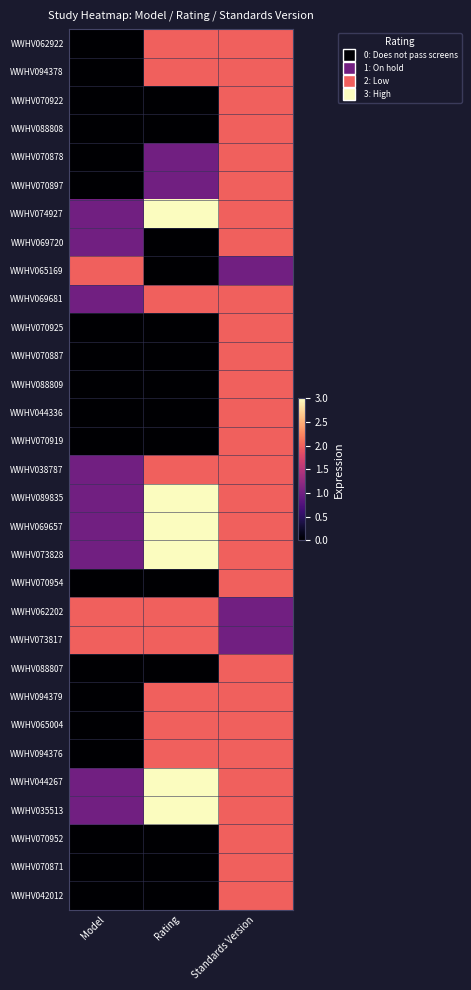

Which series has the largest total across all categories?

WWHV074927